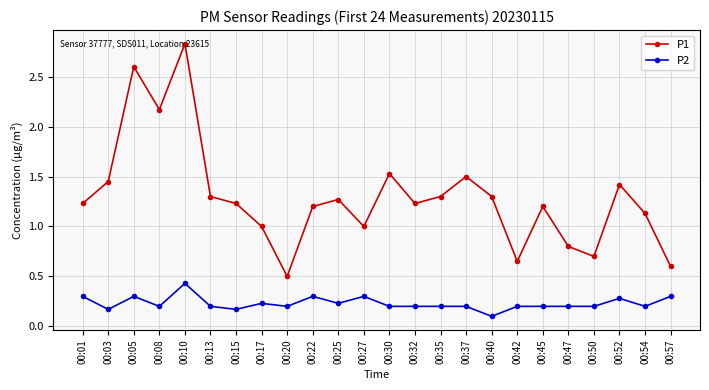

The value of P2 at 00:20 is 0.0. True or false?

False